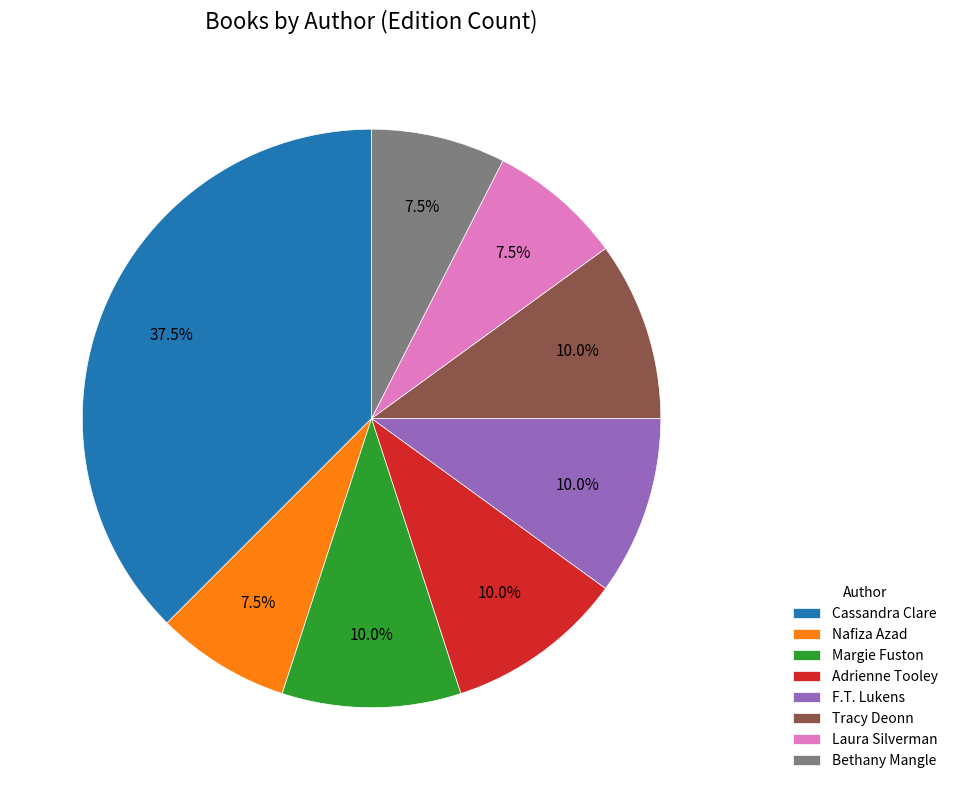

Is there any slice that represents more than half of the pie?

No